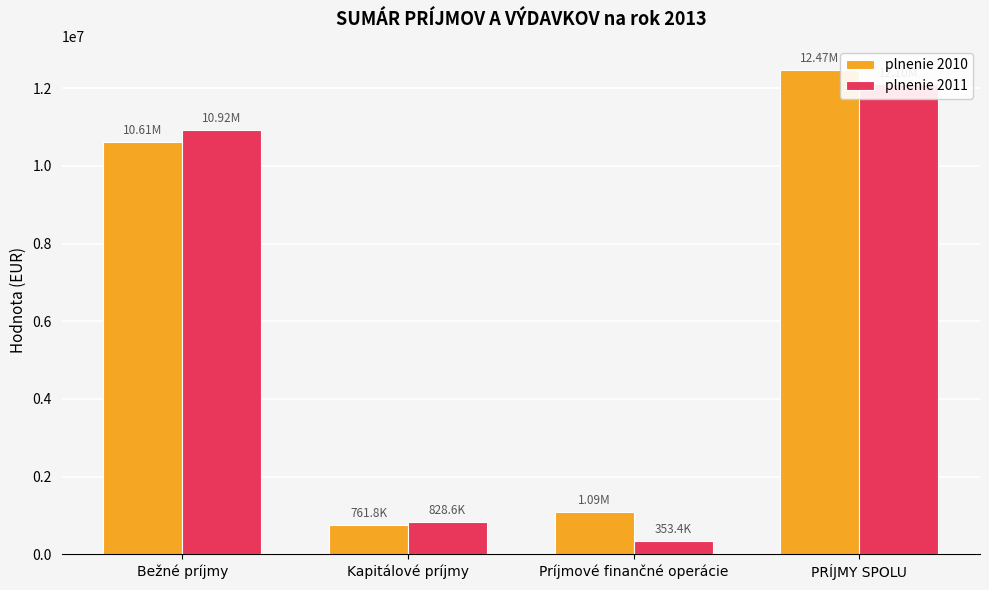

How many data points in plnenie 2010 are above 10611235?

2